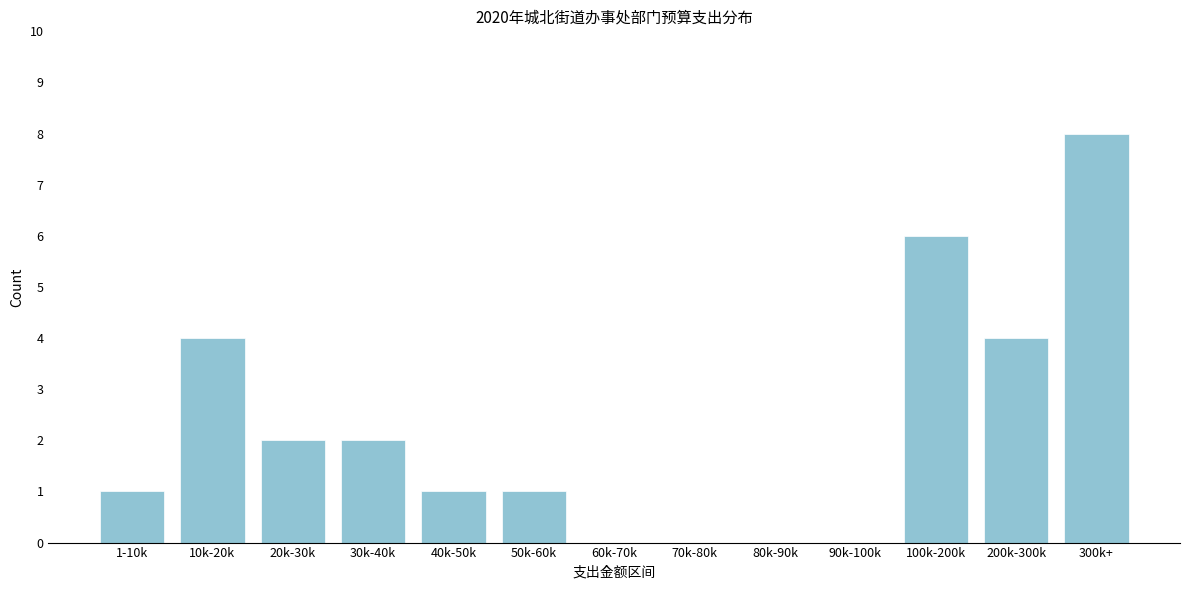

Reading left to right, extract all data points from this chart.

1-10k=1	10k-20k=4	20k-30k=2	30k-40k=2	40k-50k=1	50k-60k=1	60k-70k=0	70k-80k=0	80k-90k=0	90k-100k=0	100k-200k=6	200k-300k=4	300k+=8